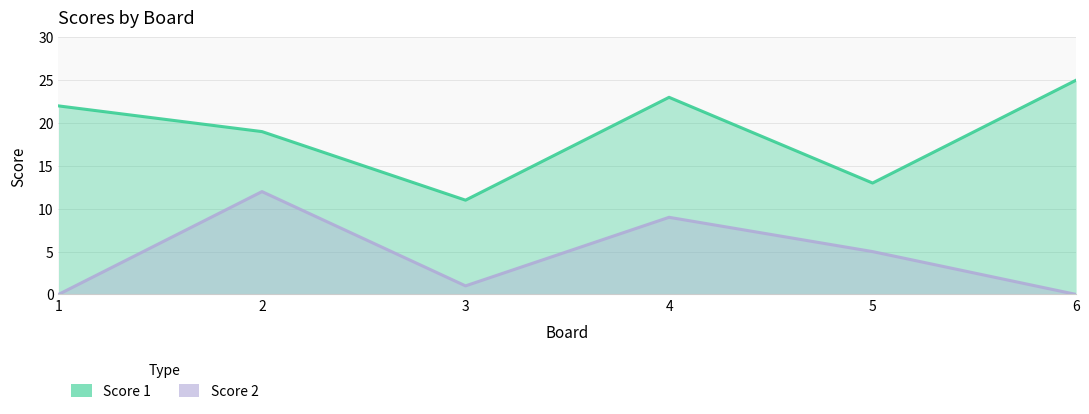

At how many categories does at least one series exceed 13?

4